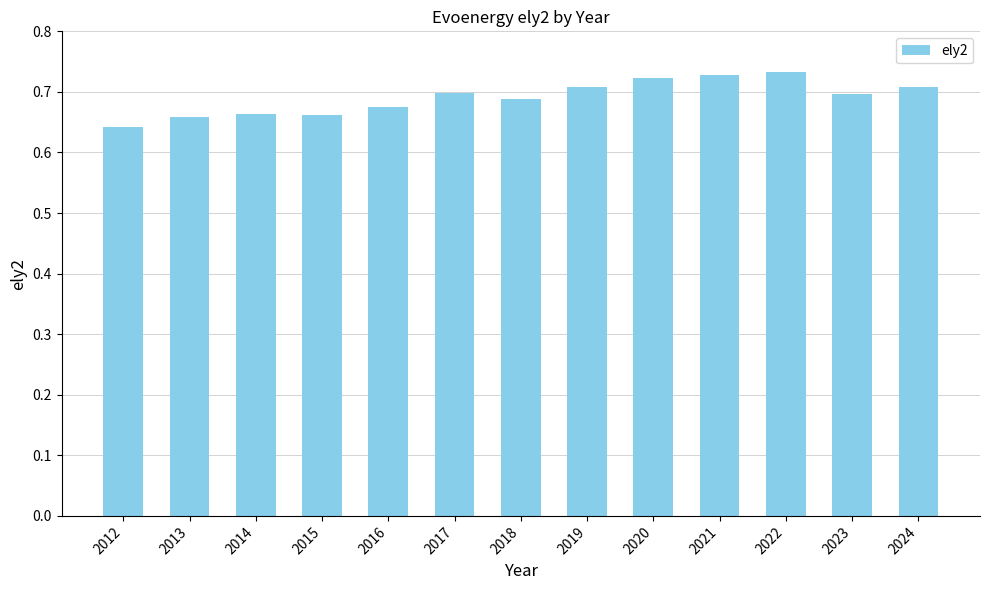

At which label is the value closest to 0?

2012